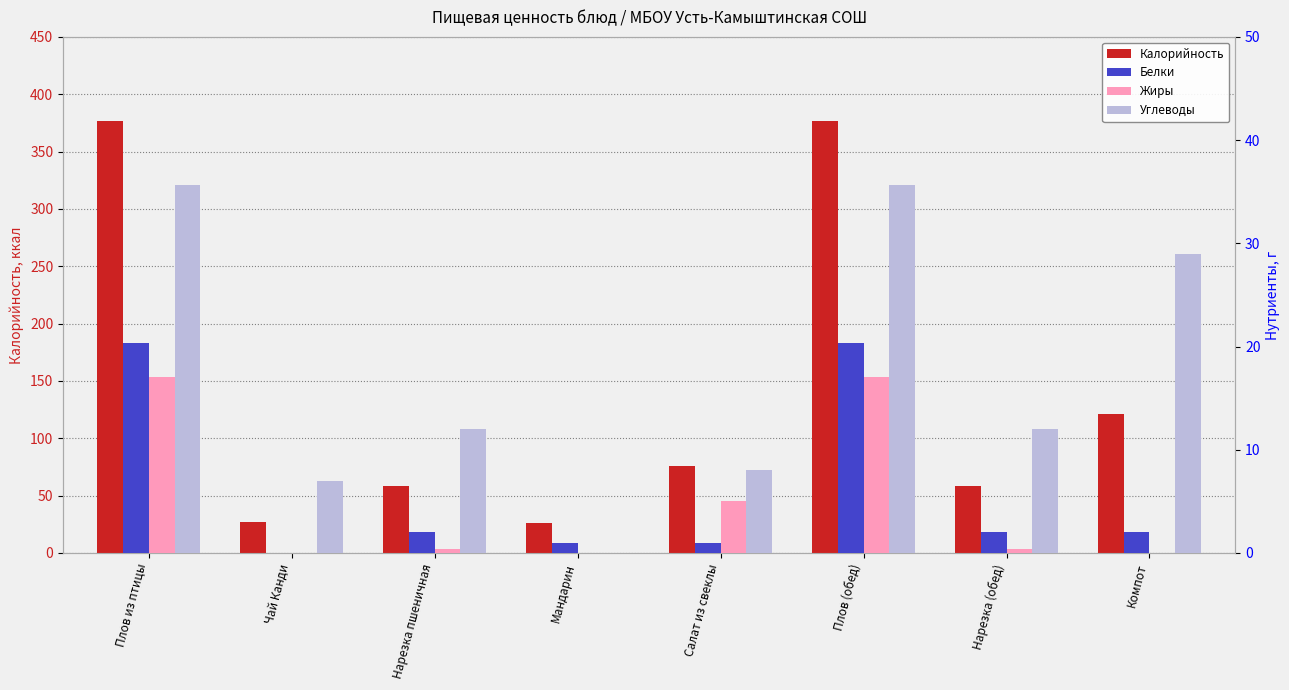

What are all the series names shown in the legend?

Калорийность, Белки, Жиры, Углеводы